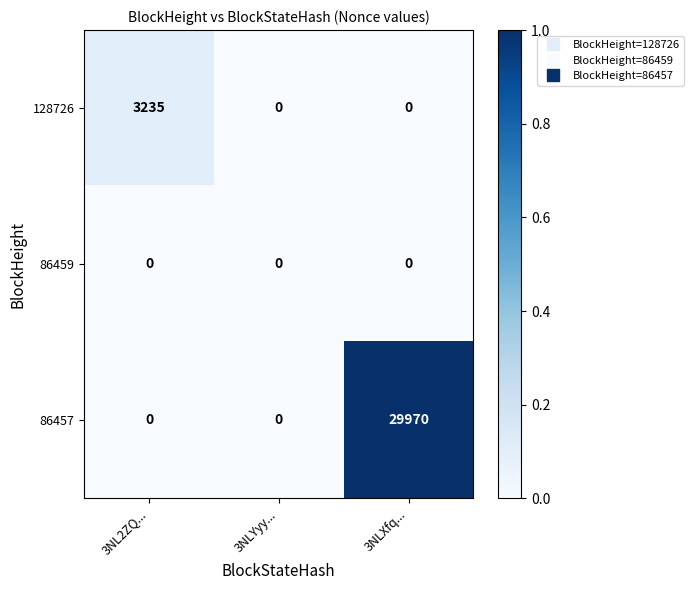

Rank the series by their maximum value, from lowest to highest.

86459, 128726, 86457